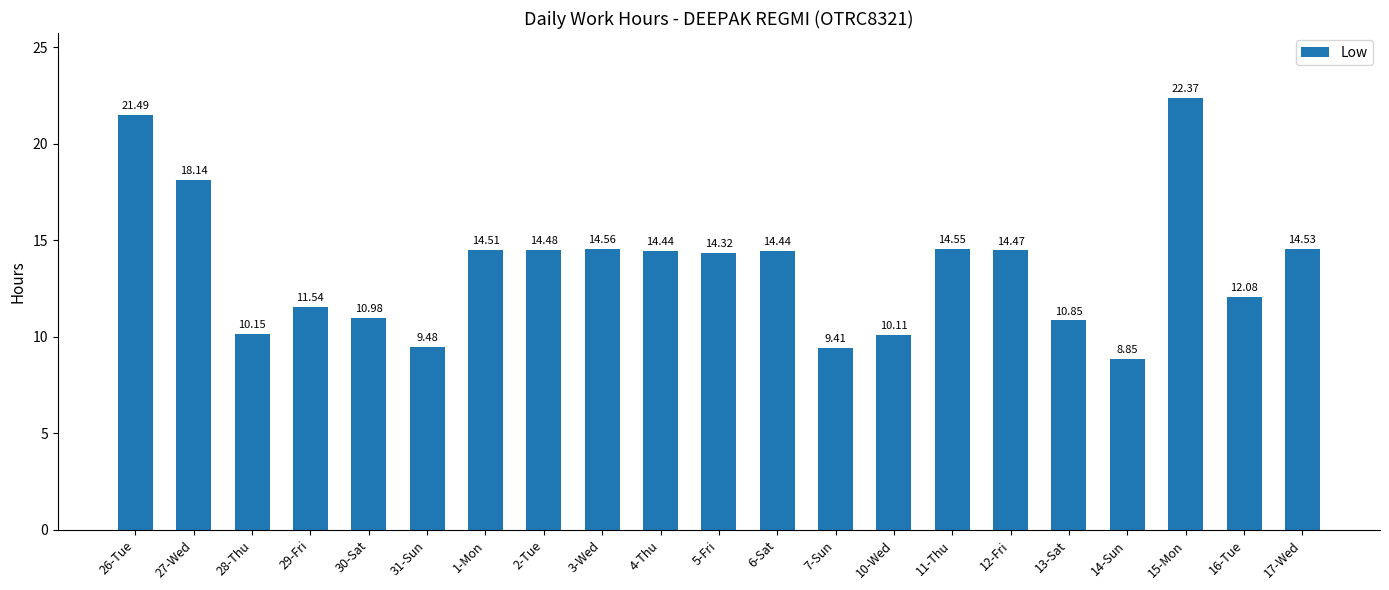

What is the maximum value shown in the chart?

22.4